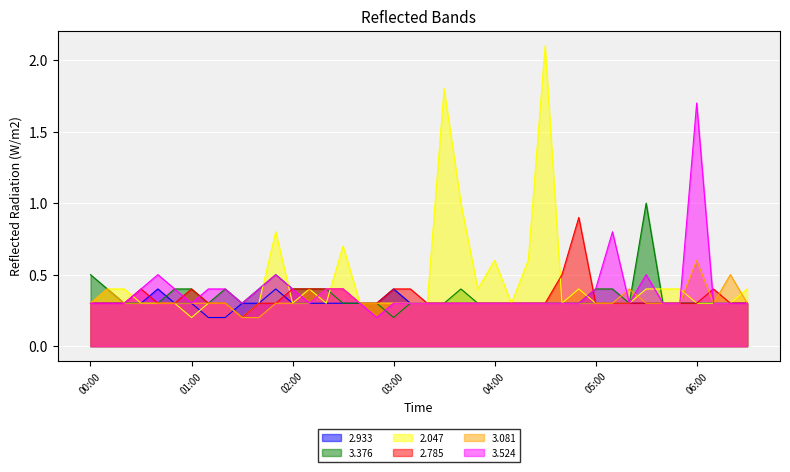

Read the 2.785 value at 2004/04/19 01:20.

0.3